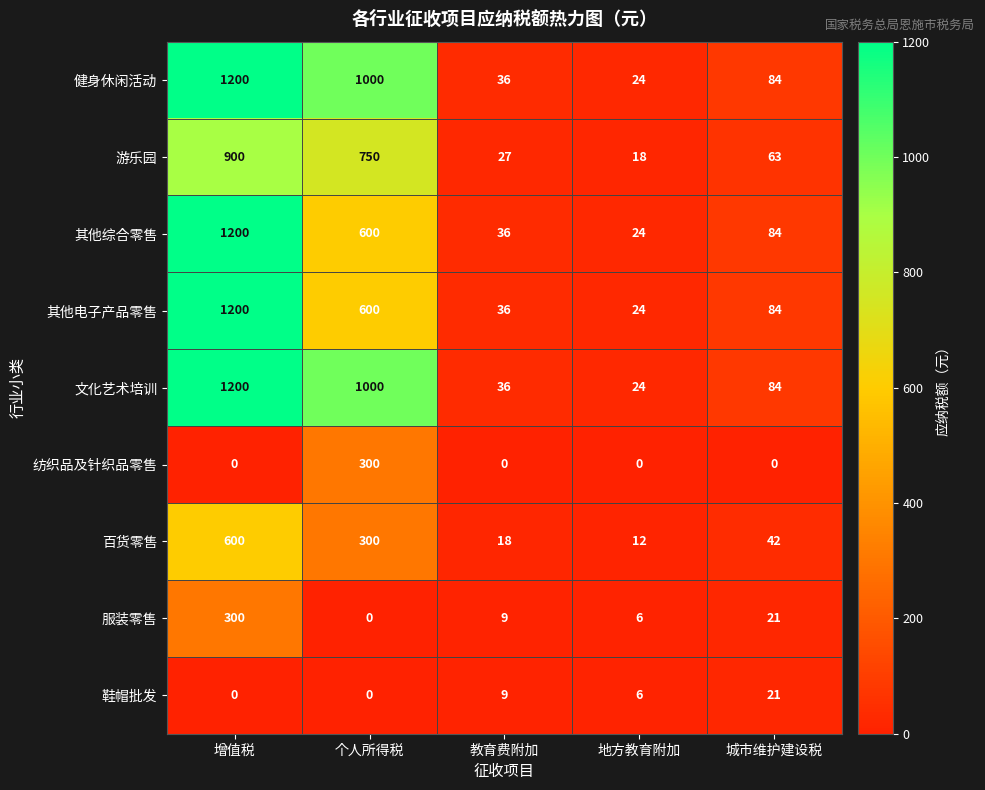

How many series are shown in this chart?

9